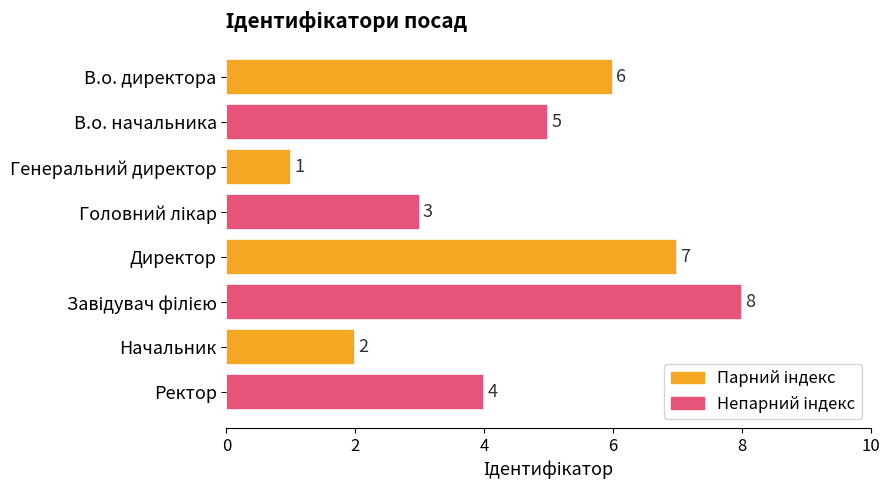

How many bars are there in total?

8